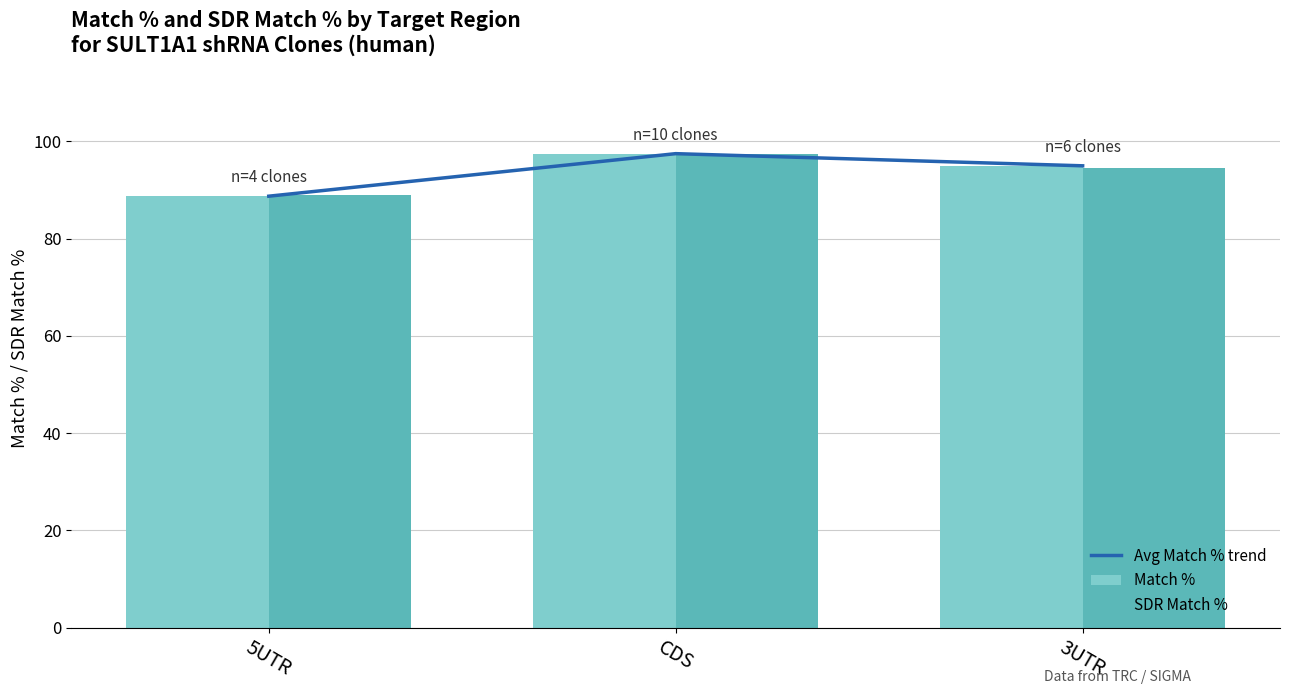

Where does the SDR Match % series first go above 94?

CDS